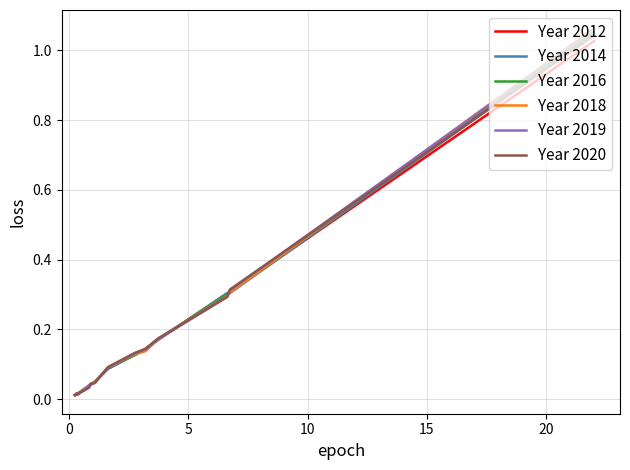

How many lines are shown in the chart?

6